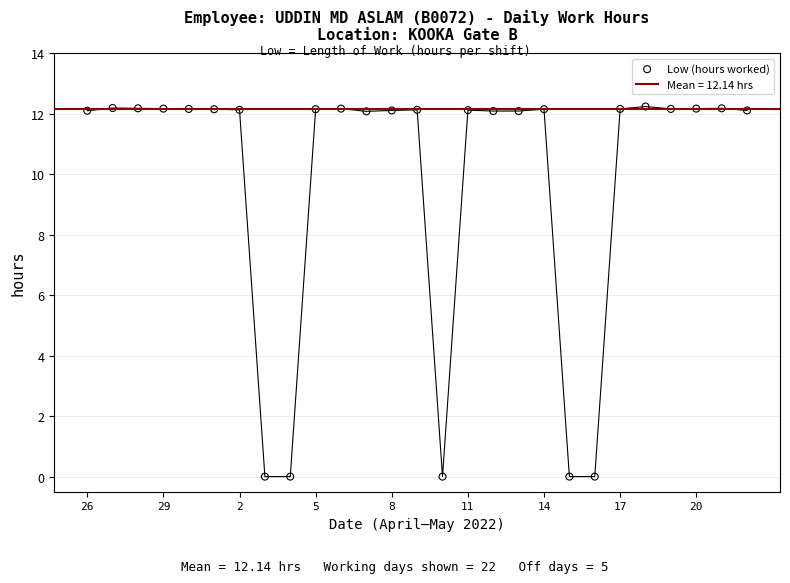

Which has a higher value, 12 or 11?

11